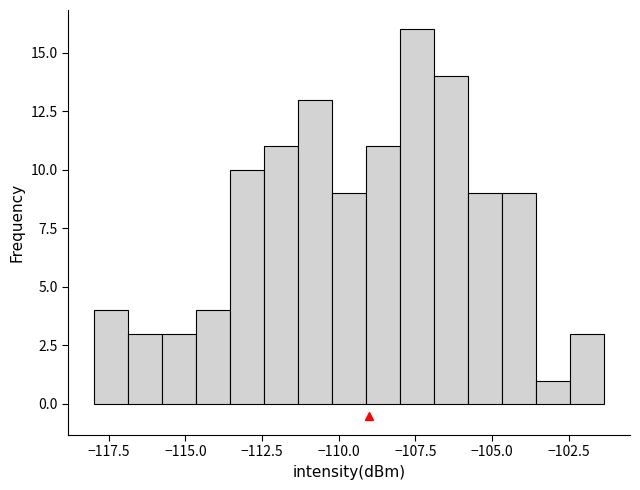

Around what value on the x-axis is the tallest bar? Give the approximate position of its centre, as read against the axis.

-107.5